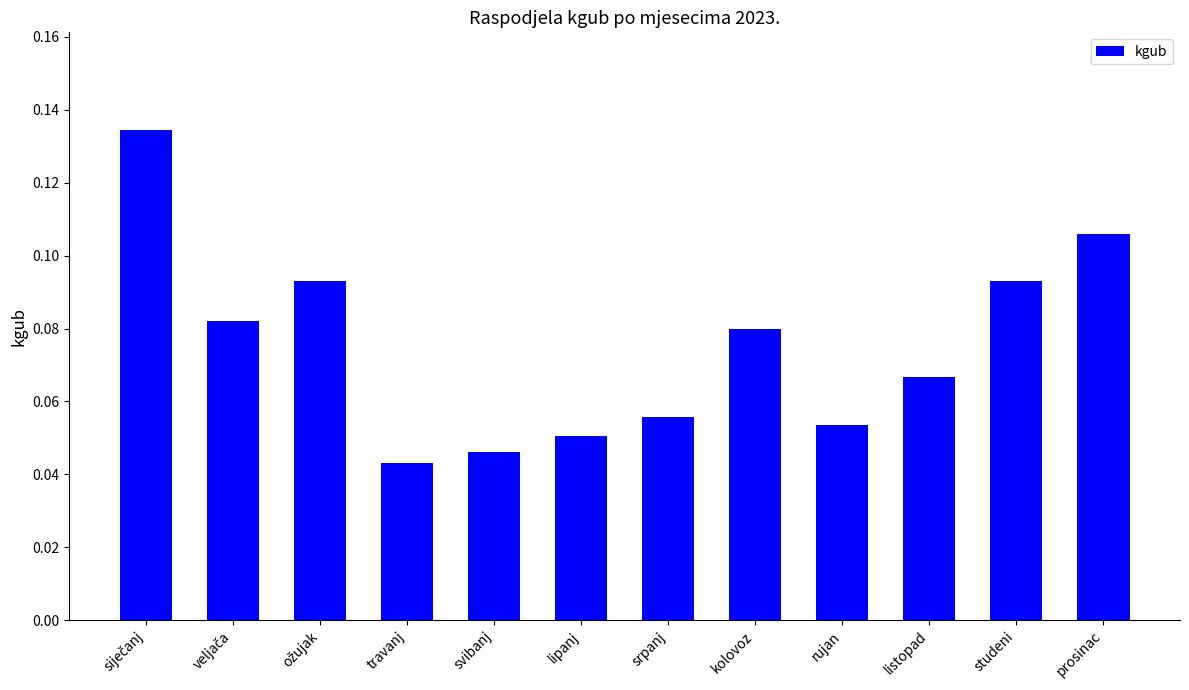

What is the label of the 7th bar from the left?

srpanj